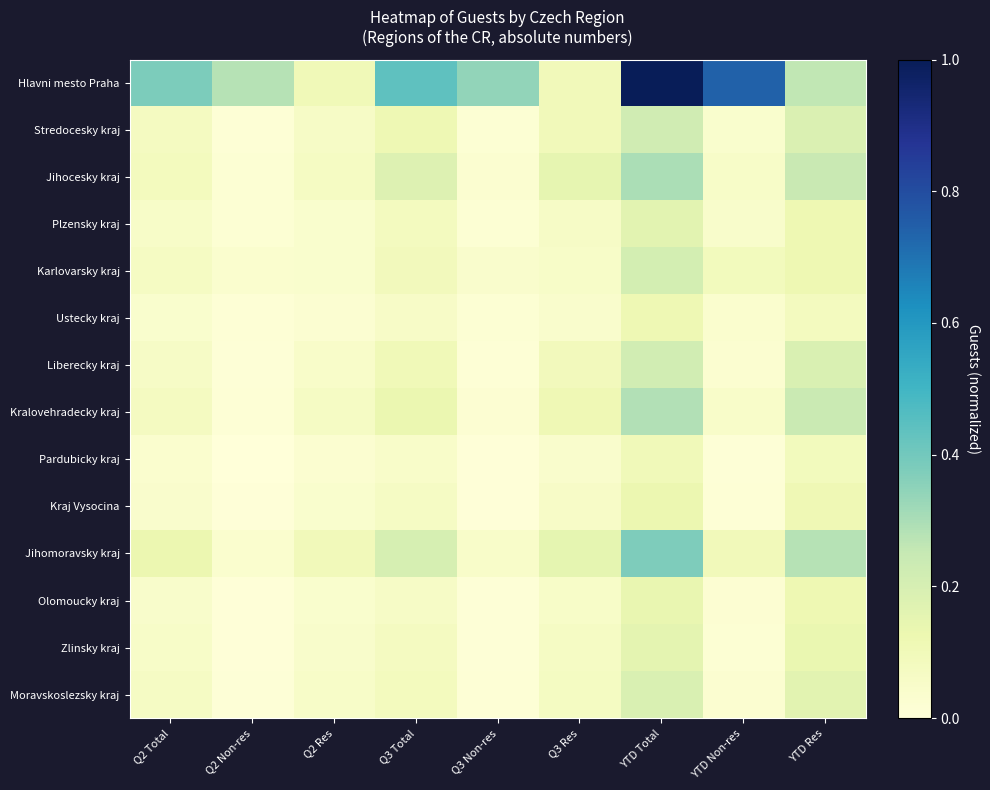

Which label corresponds to the smallest value in the chart?

Q2 Non-res